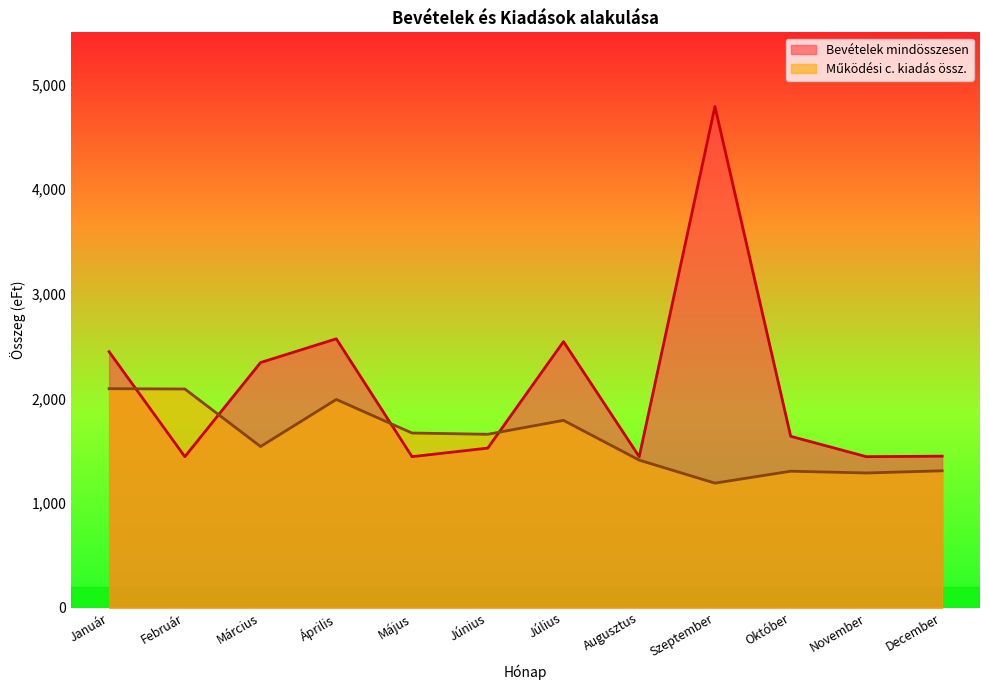

What is the spread (max minus min) of values at Június?

132